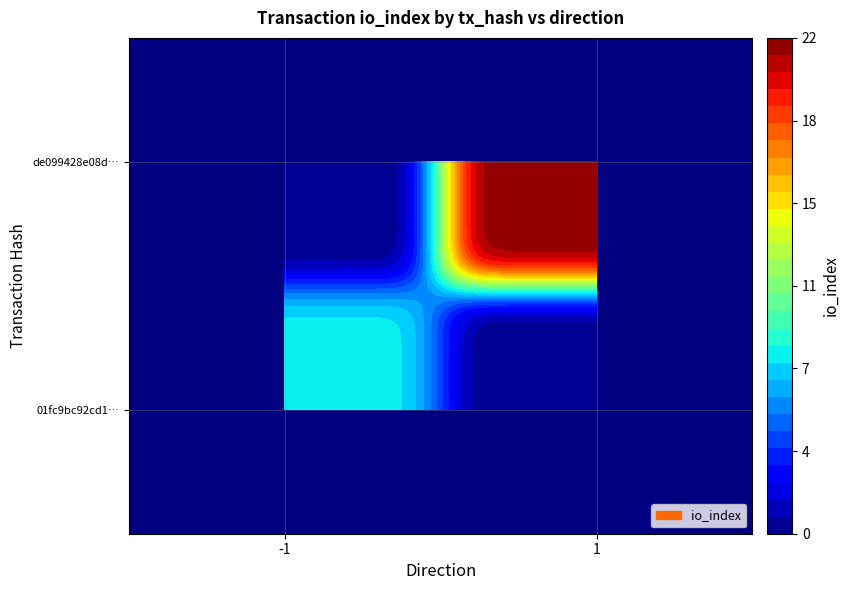

Is the value of 01fc9bc92cd1c23ba2a373fc1dd485f467d974b at direction greater than the value of de099428e08dd53d72e32c442ebc5b5b7fd62a3 at direction?

No